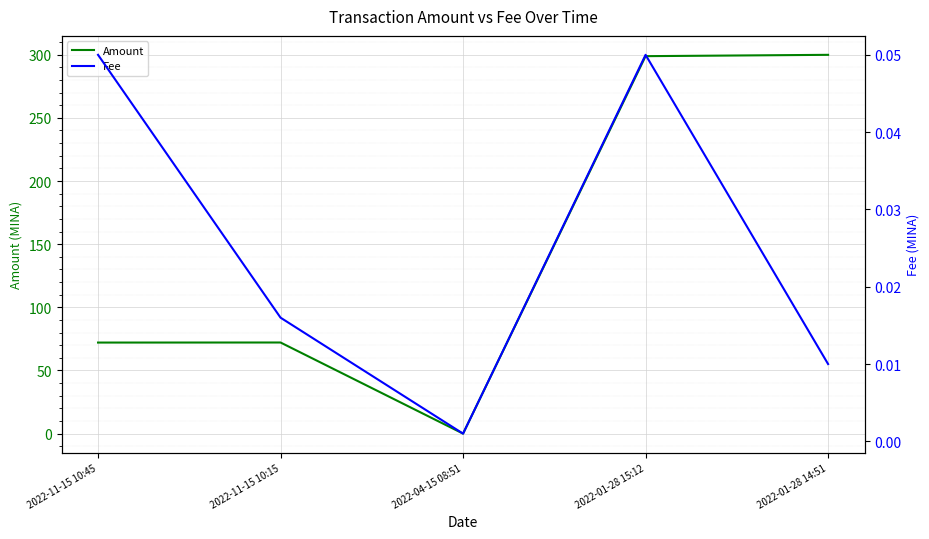

What is the approximate value of Amount at 2022-01-28 15:12?

298.8